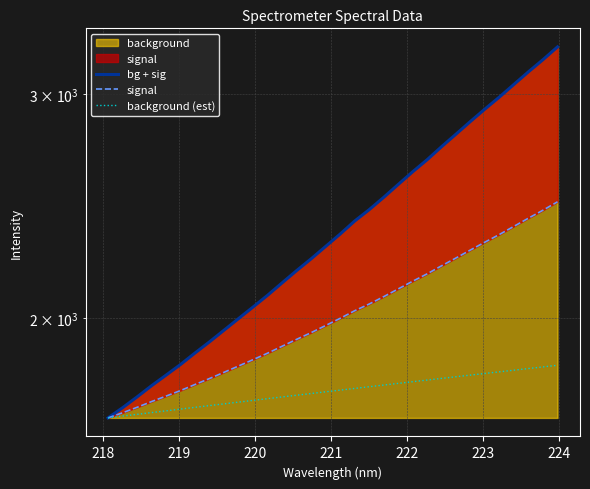

Which series has the widest spread of values?

bg + sig